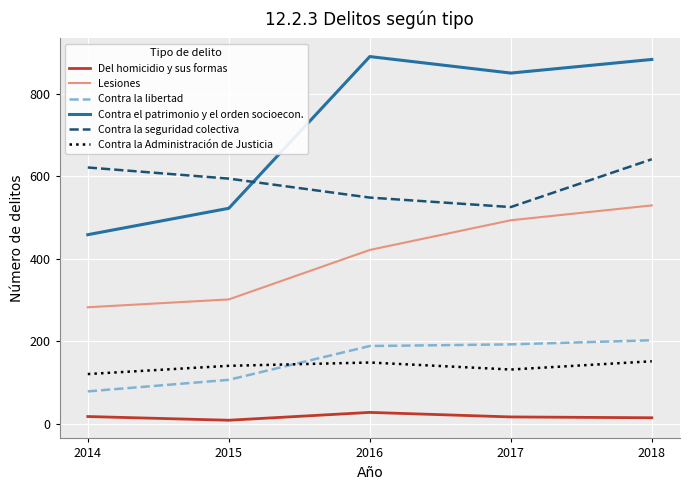

What is the difference between the maximum and minimum values in the Contra la Administración de Justicia series?

31